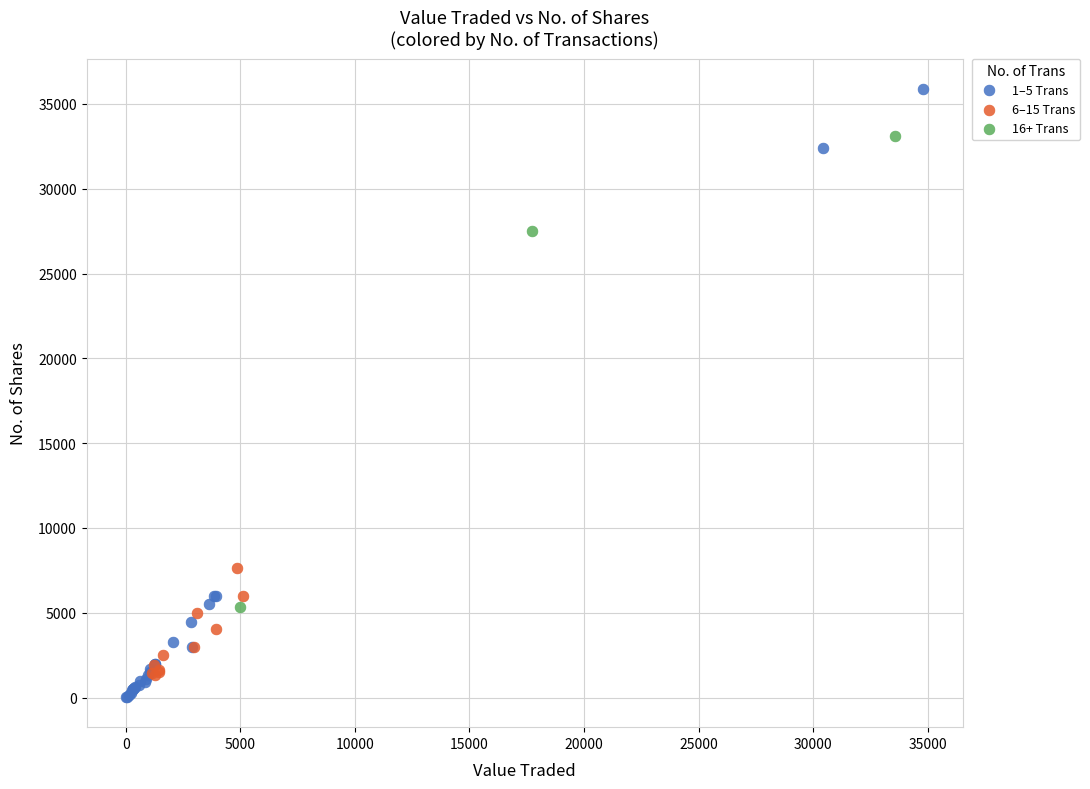

Which series reaches the minimum Y coordinate?

1–5 Trans